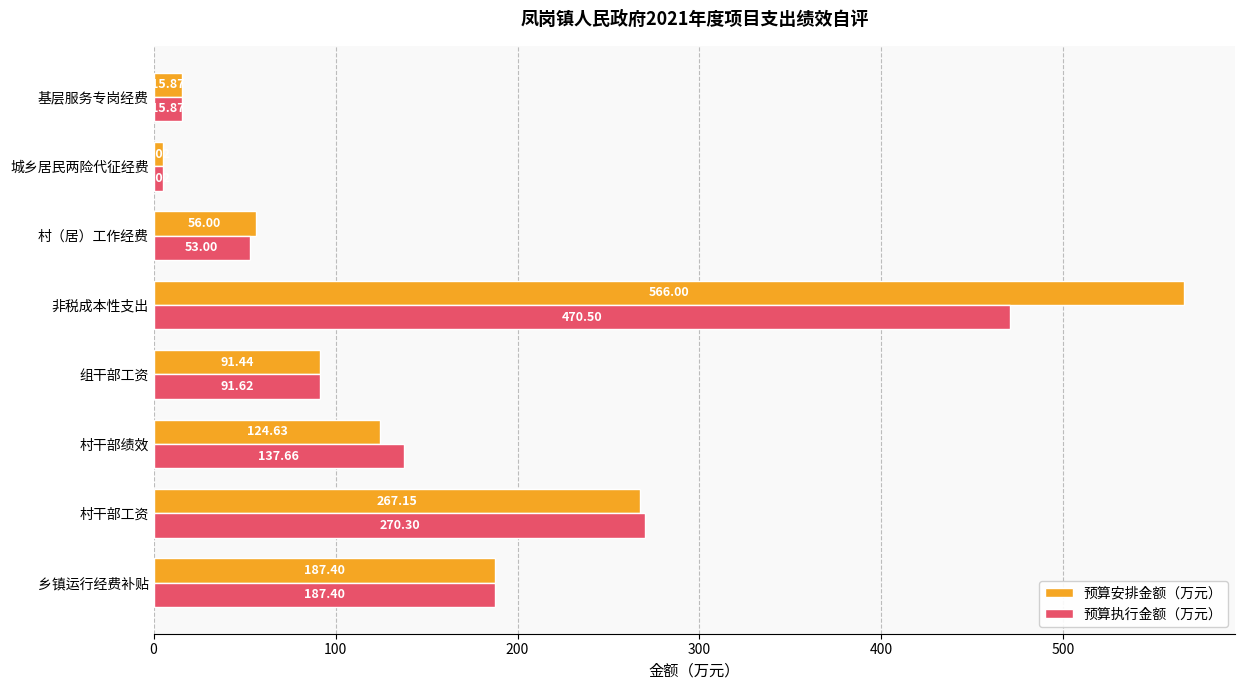

At which label is 预算安排金额（万元） closest to 285?

村干部工资